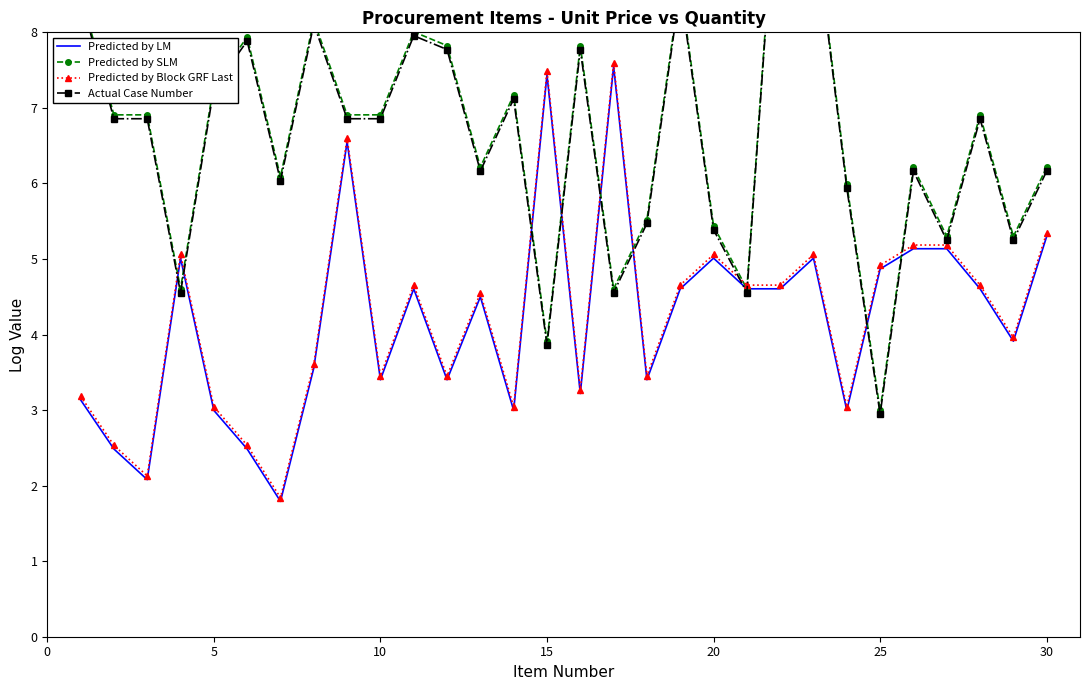

What is the lowest value of the Predicted by LM series?

1.8